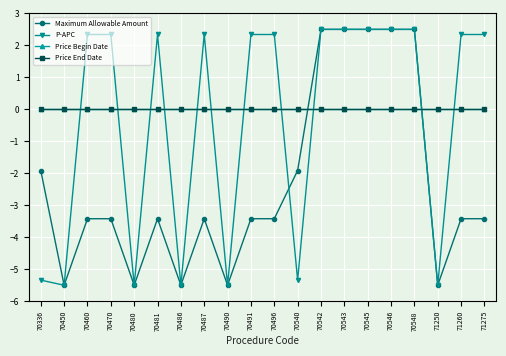

How many intersections are there between P-APC and Price Begin Date?

11